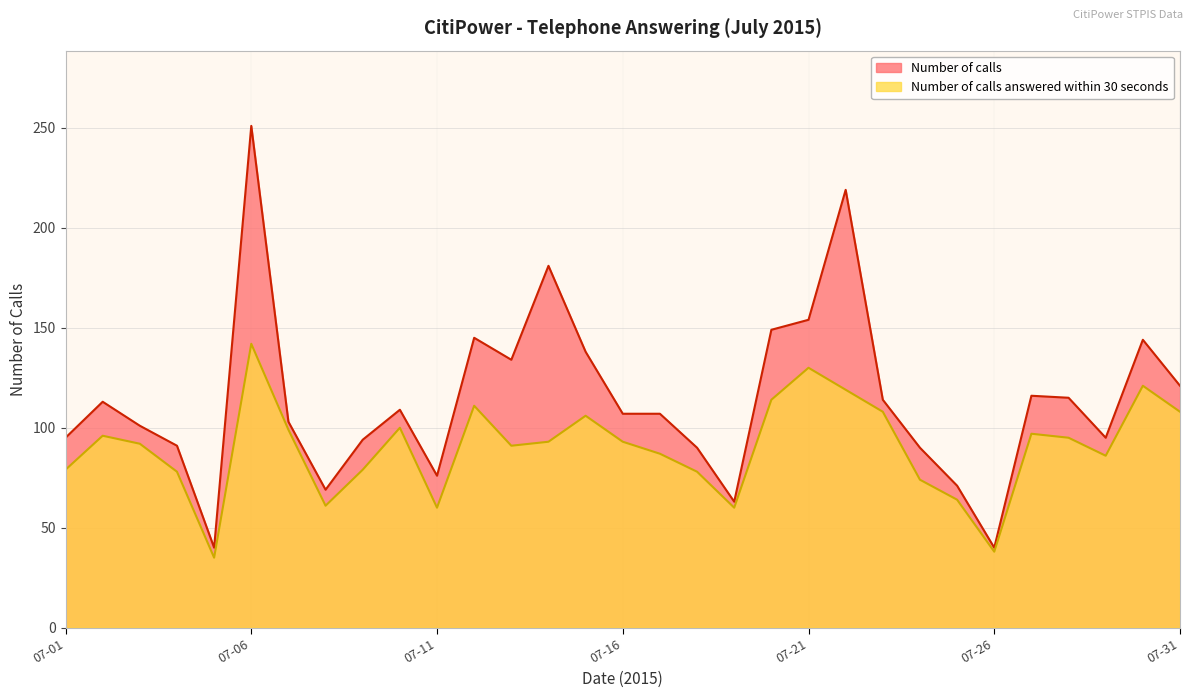

True or false: Number of calls answered within 30 seconds has more than 1 points higher than both neighbors.

True